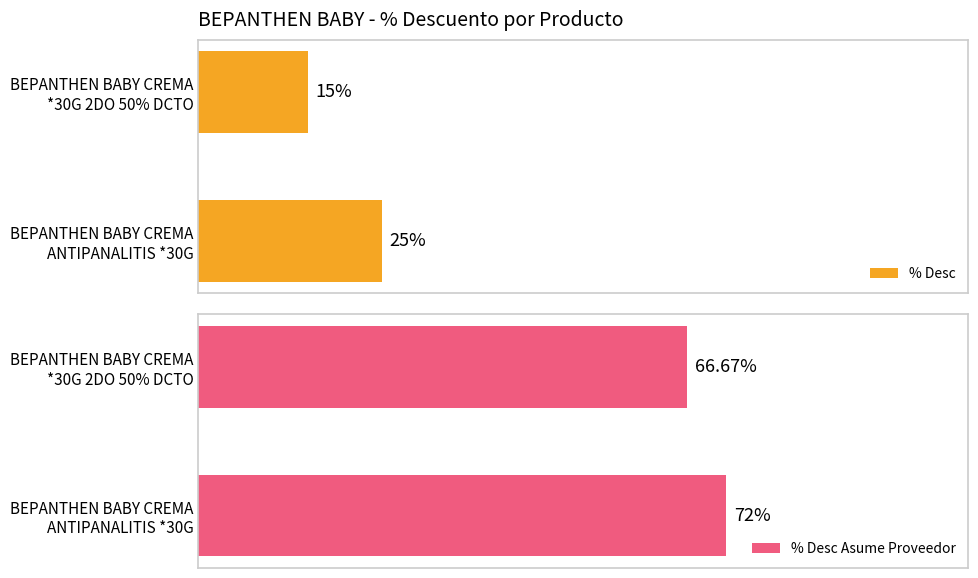

Rank the series at BEPANTHEN BABY CREMA *30G 2DO 50% DCTO from highest to lowest value.

% Desc Asume Proveedor, % Desc